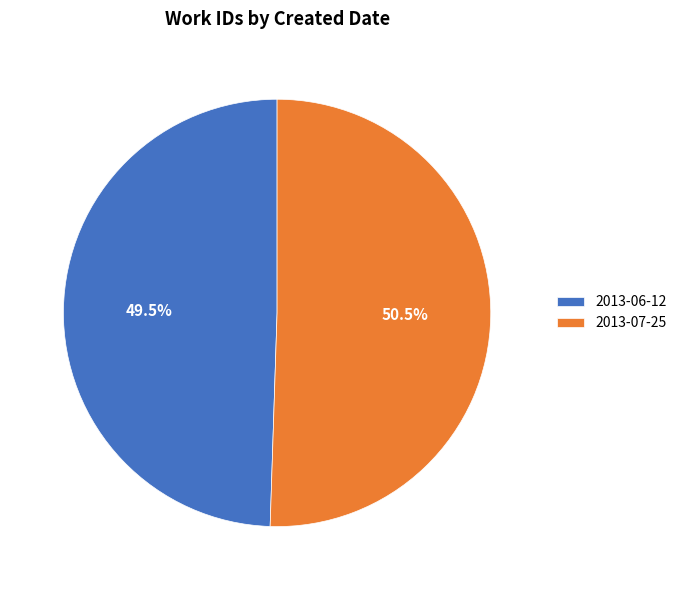

Is there a majority slice in this chart?

Yes